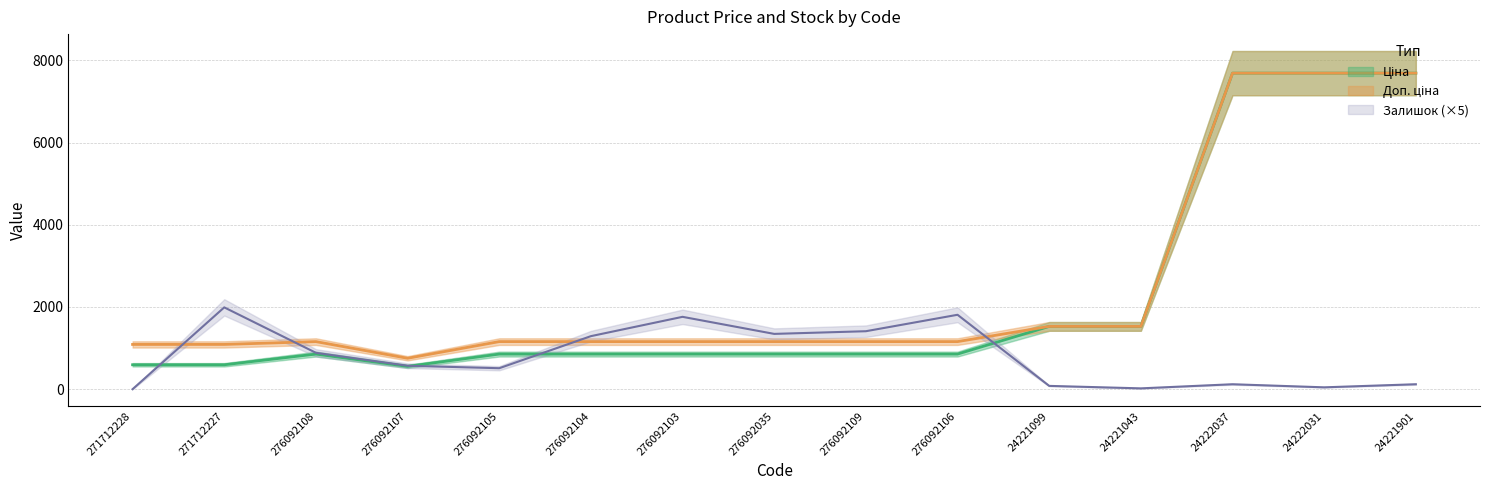

Where do Залишок and Ціна first cross each other?

271712228 and 271712227